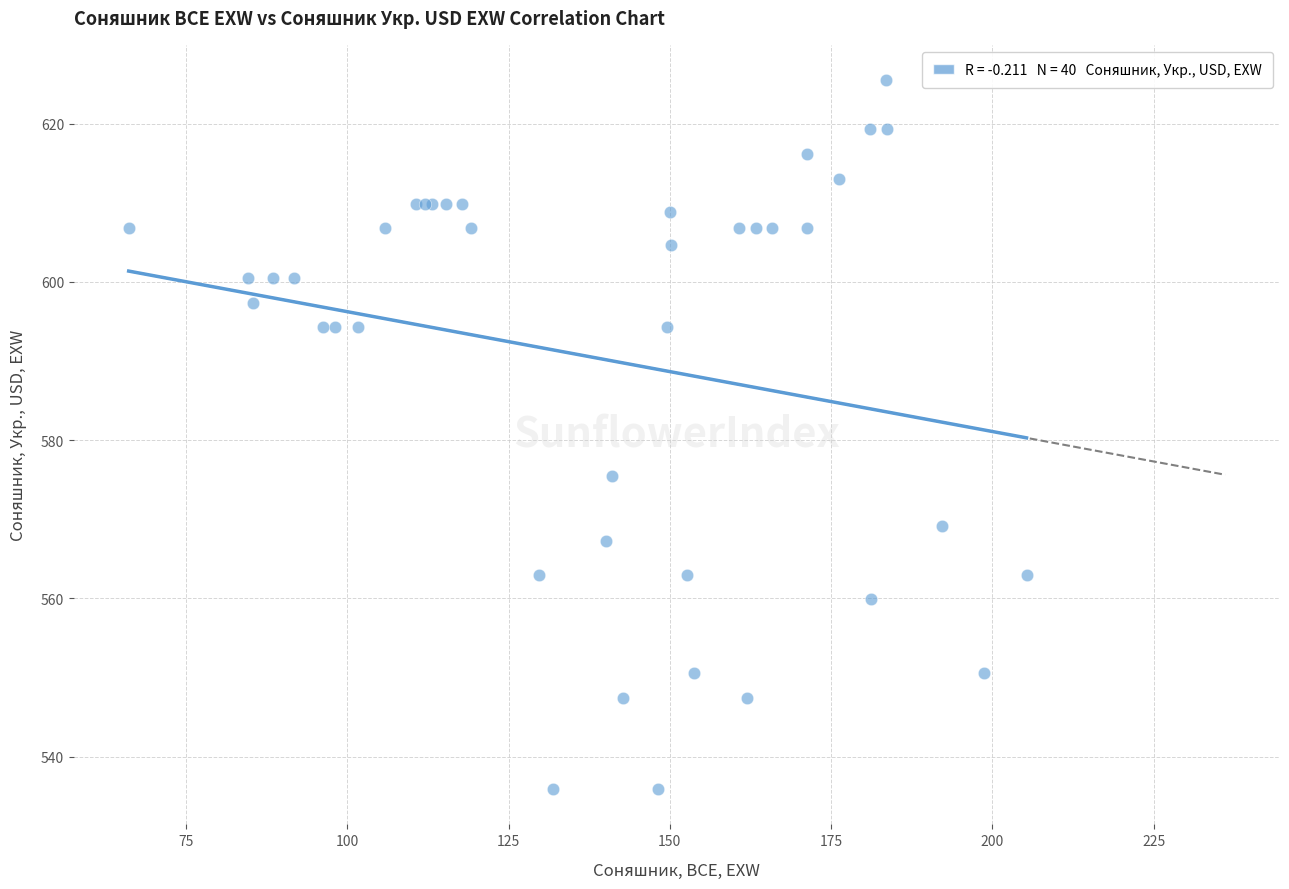

What Y value in the scatter plot is closest to 580?

575.5